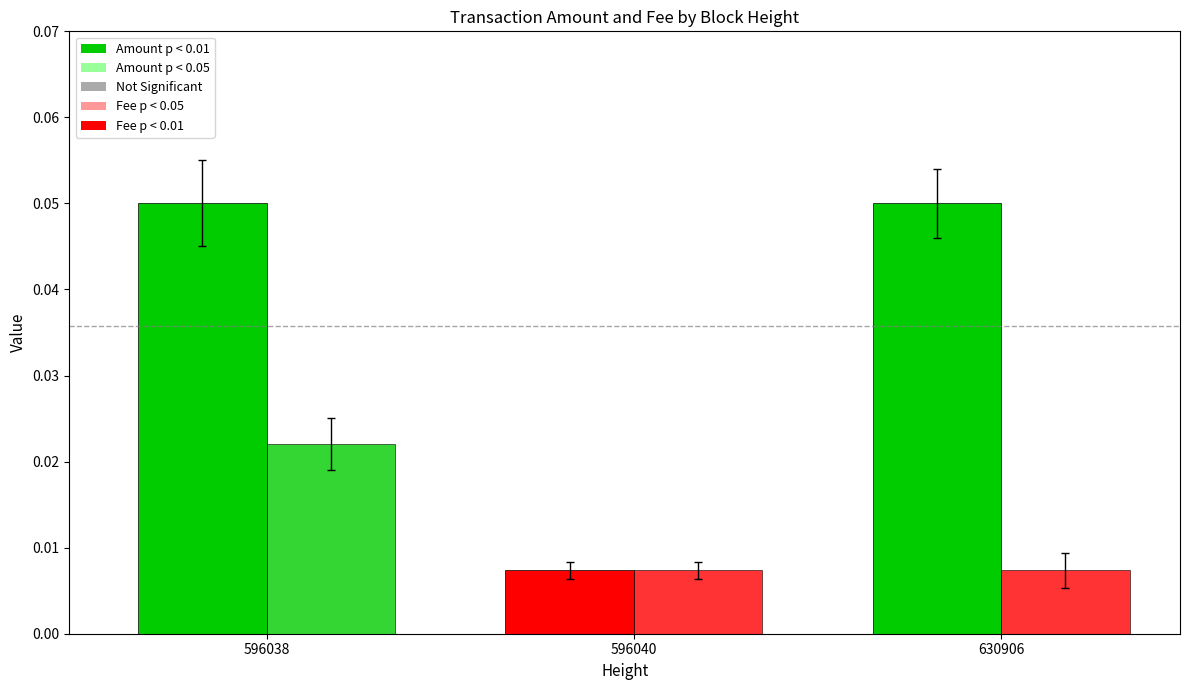

True or false: Amount has a value of 0.1 at 596038.

False